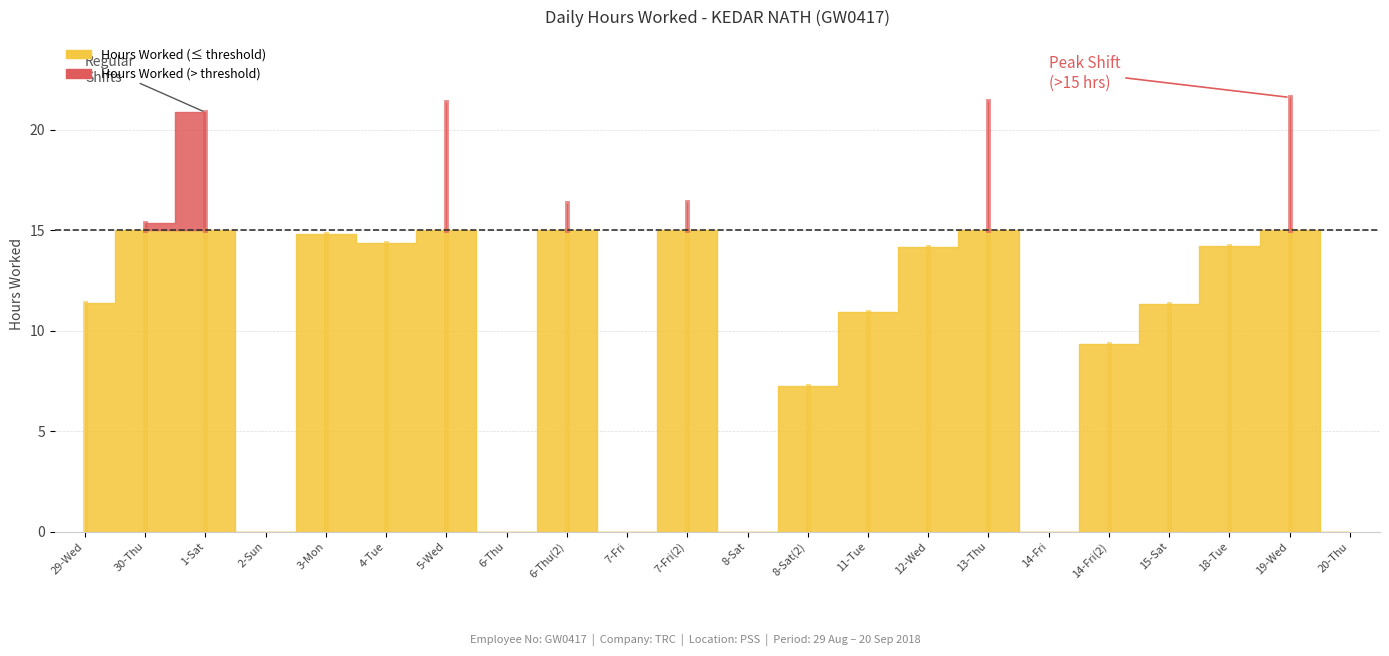

How many points are lower than both their immediate neighbors (excluding endpoints)?

6